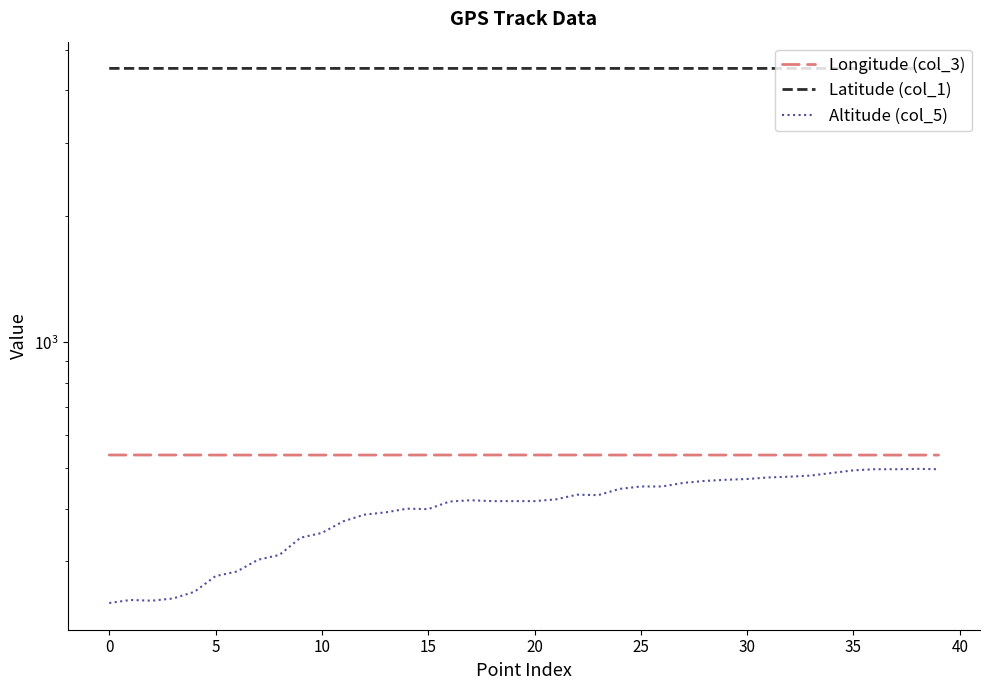

Is it true that Latitude (col_1) equals 4514.5 at 25?

True